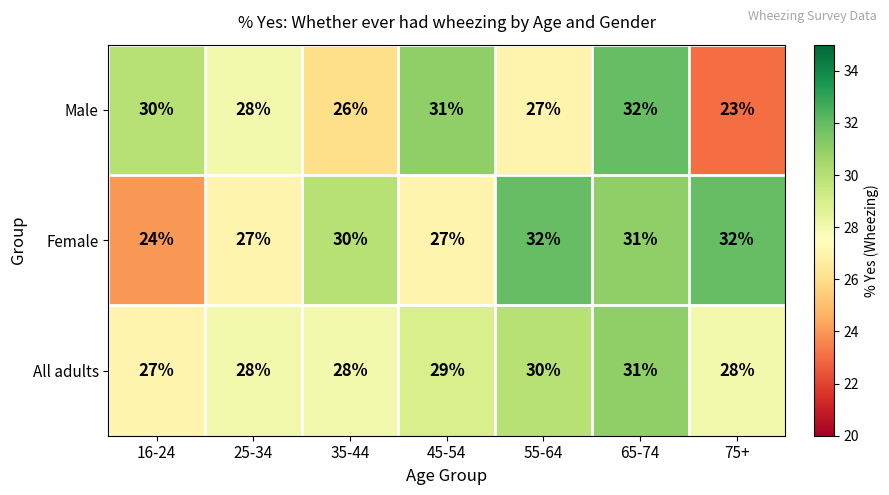

Which series has the largest total across all categories?

Female